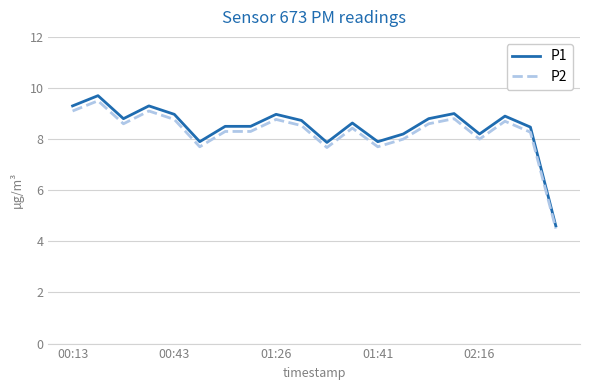

What is the highest value of the P1 series?

9.7